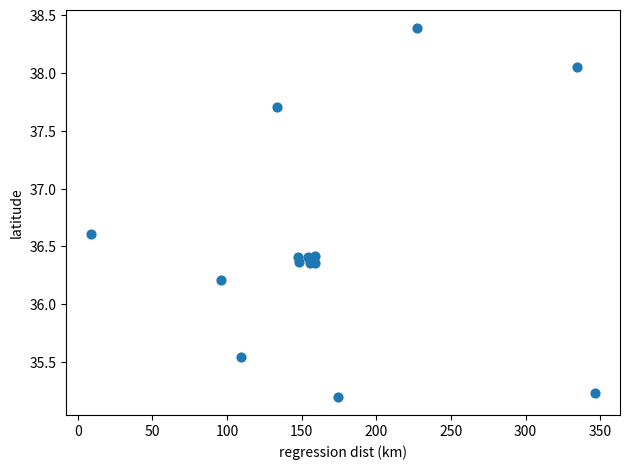

What Y value in the scatter plot is closest to 36?

36.2